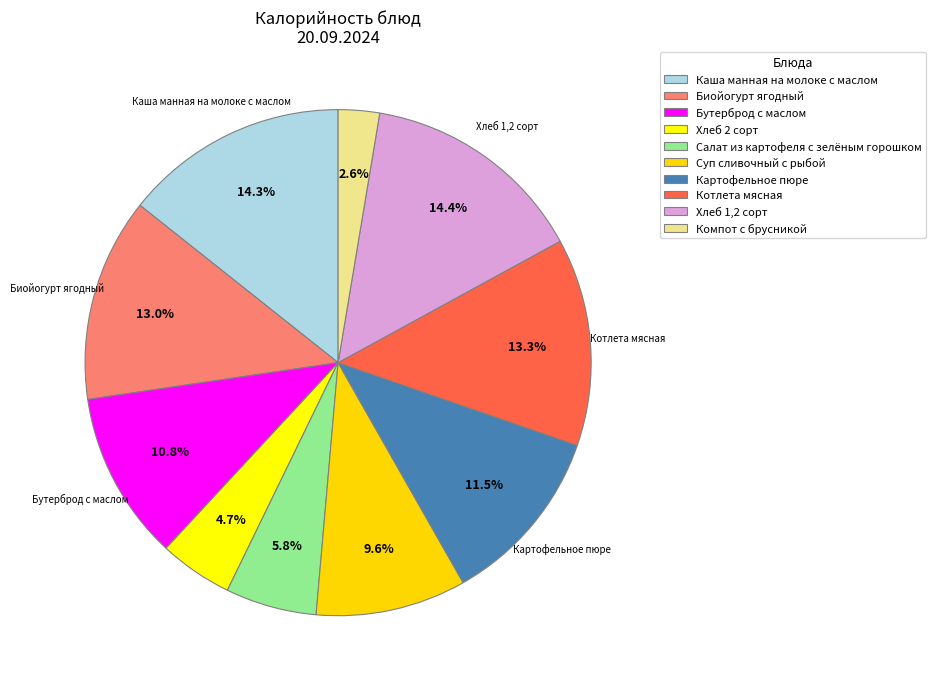

To the nearest percent, what is the difference between the largest and smallest slice percentages?

12%